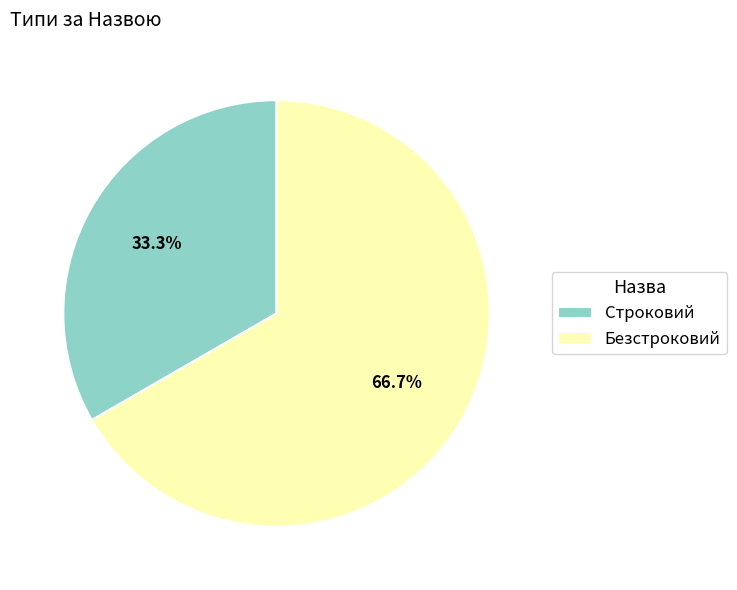

Is there any slice that represents more than half of the pie?

Yes